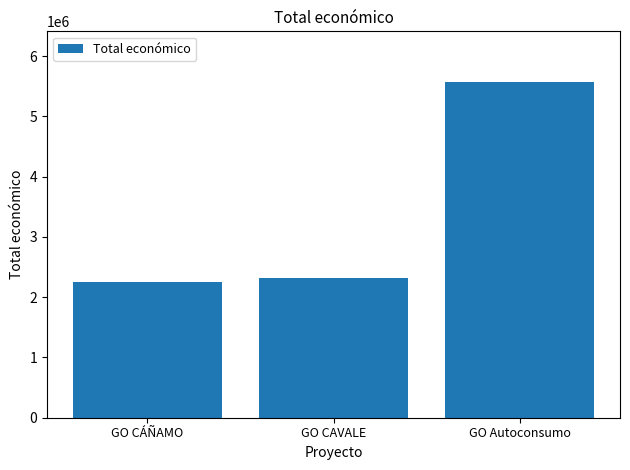

What is the minimum value shown in the chart?

2250674